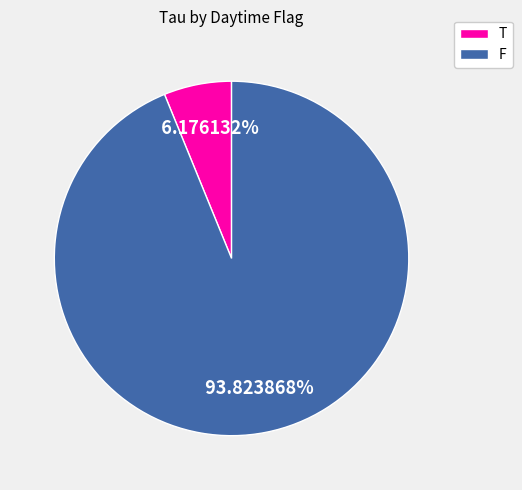

Is there a majority slice in this chart?

Yes